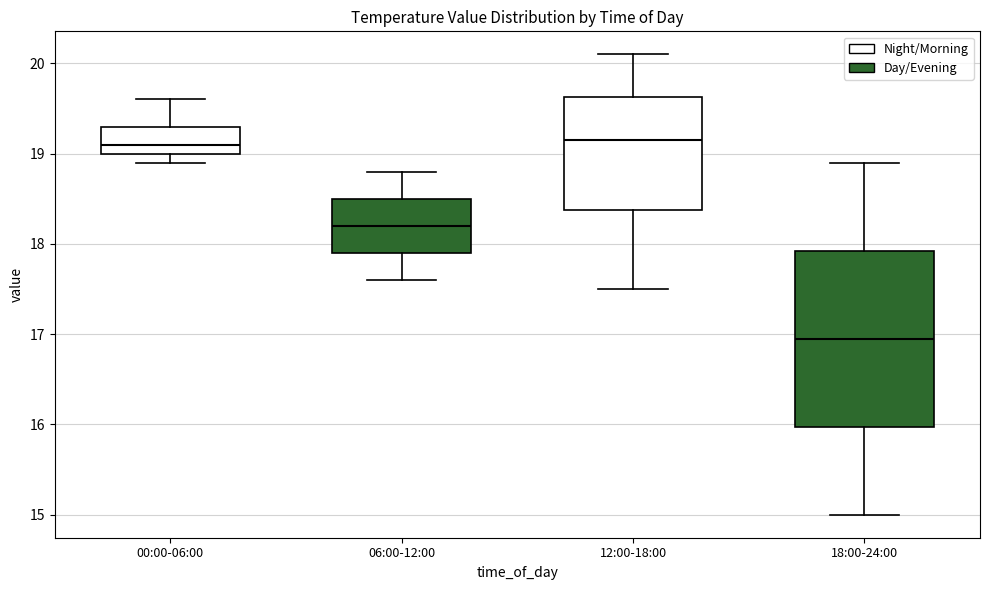

Which box is the tallest, from its lower edge to its upper edge?

18:00-24:00